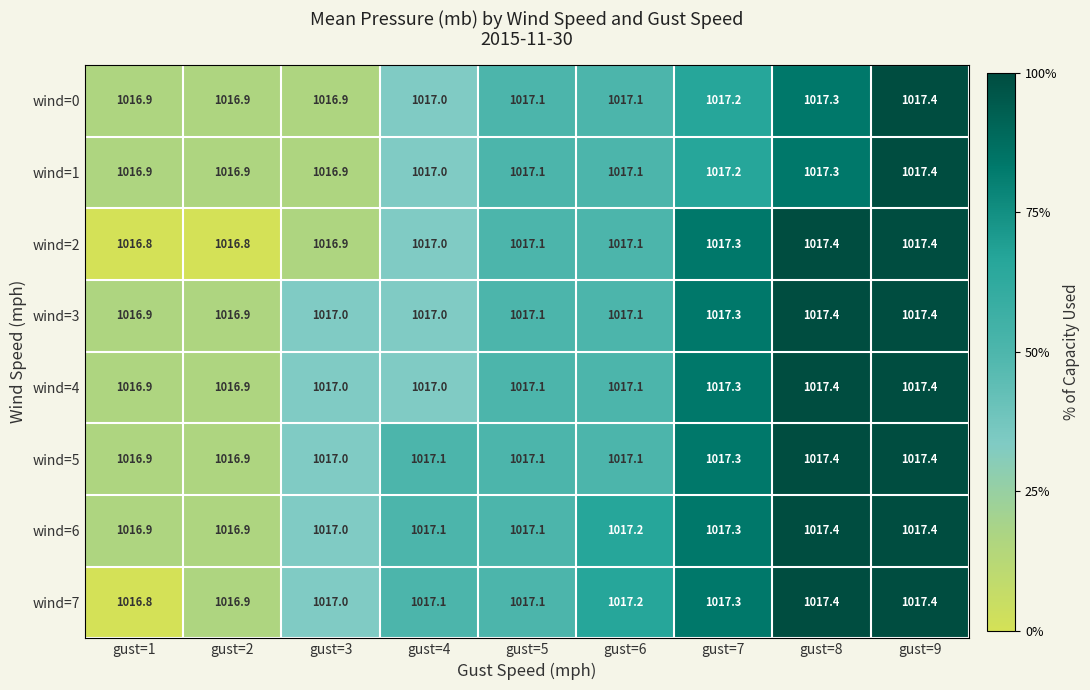

What is the sum of all wind=1 values?

9153.8